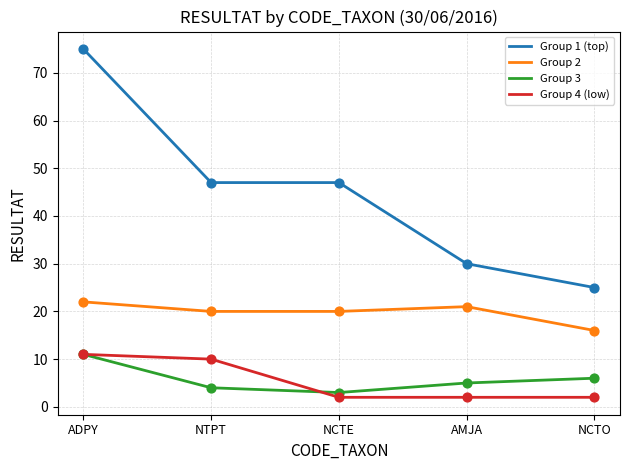

At which category is the sum across all series the highest?

ADPY